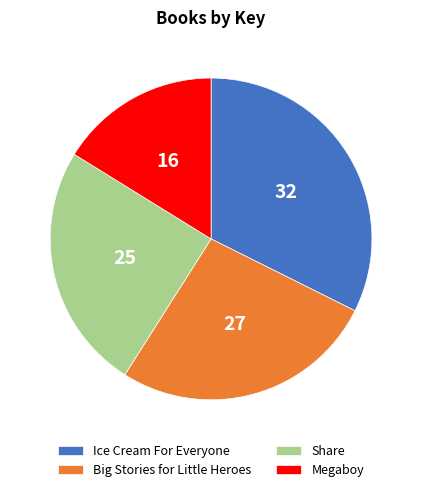

Is it true that Big Stories for Little Heroes is 16% of the pie?

False